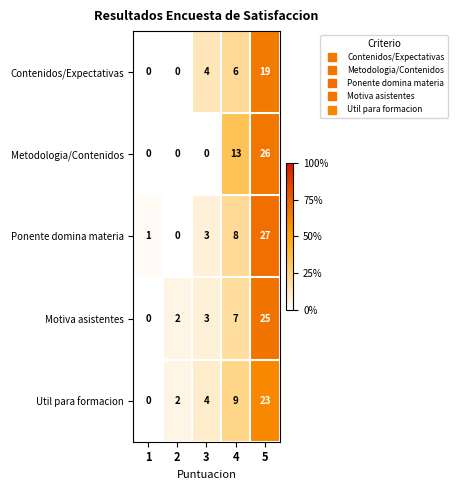

Is the value of Metodologia/Contenidos at 2 greater than the value of Motiva asistentes at 2?

No